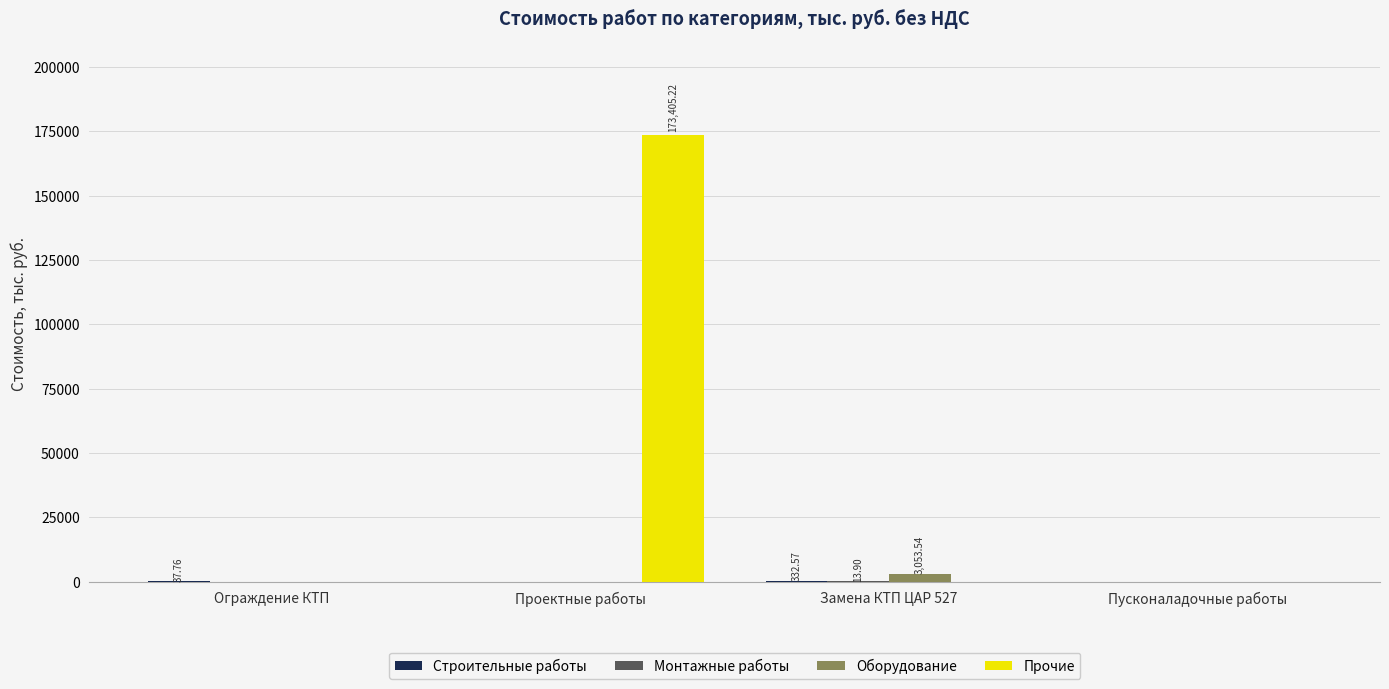

At which category is the sum across all series the highest?

Проектные работы